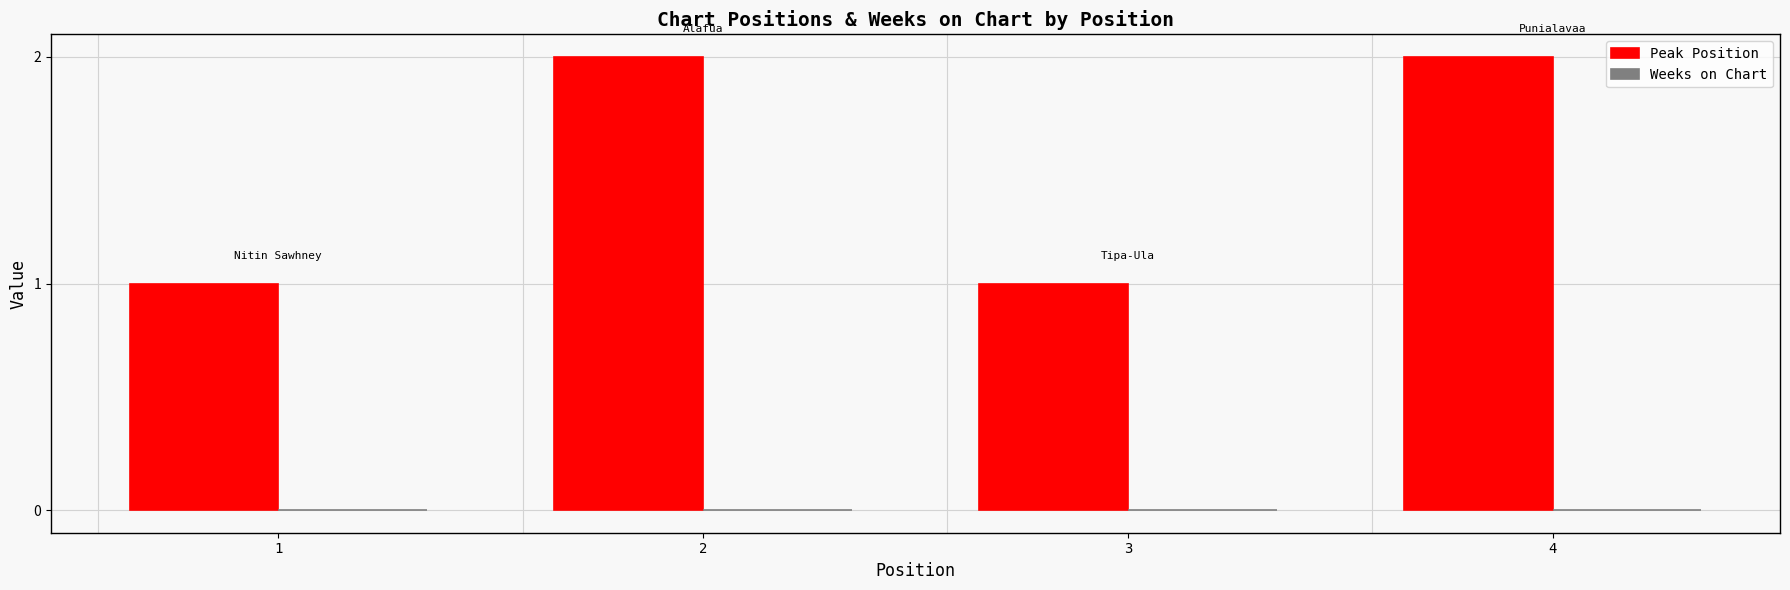

Is it true that the value at 4 is 1?

False